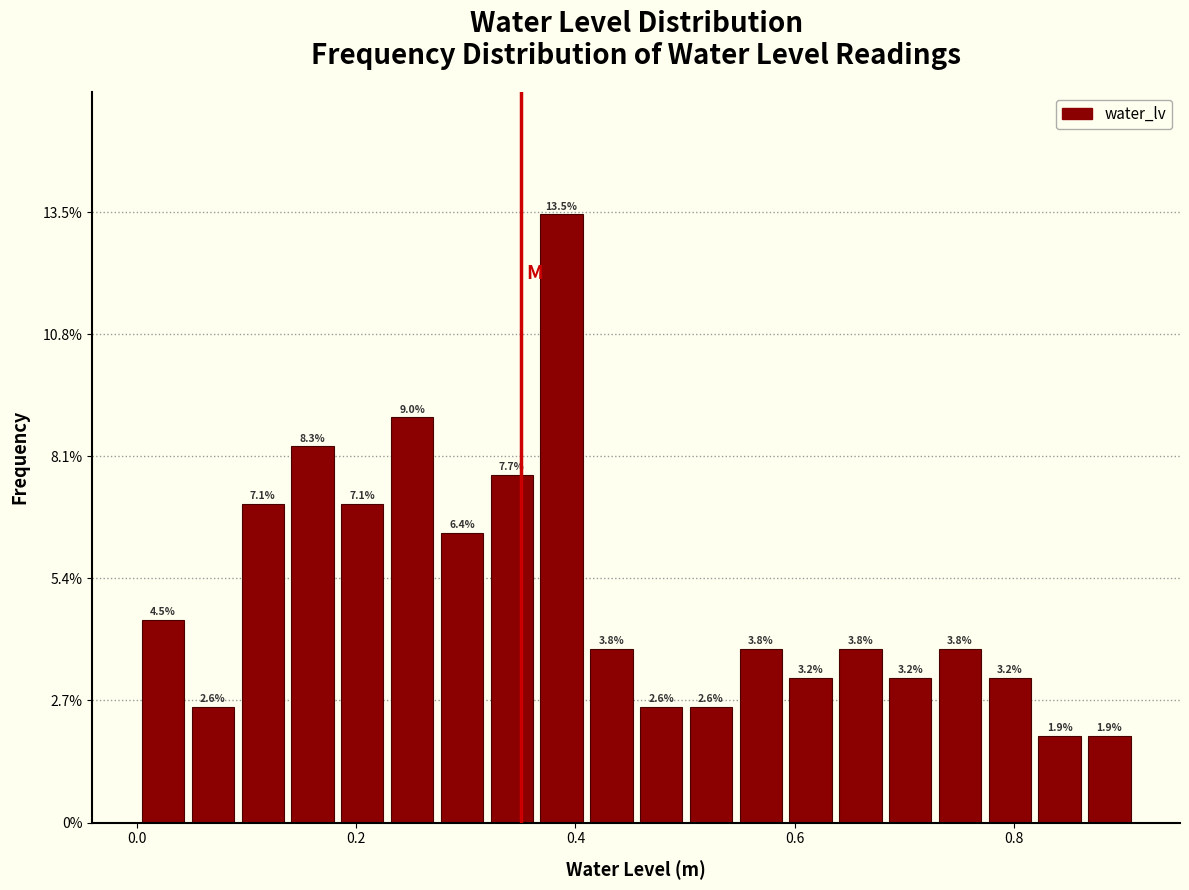

Read against the x-axis, roughly where is the centre of the tallest bar?

0.38